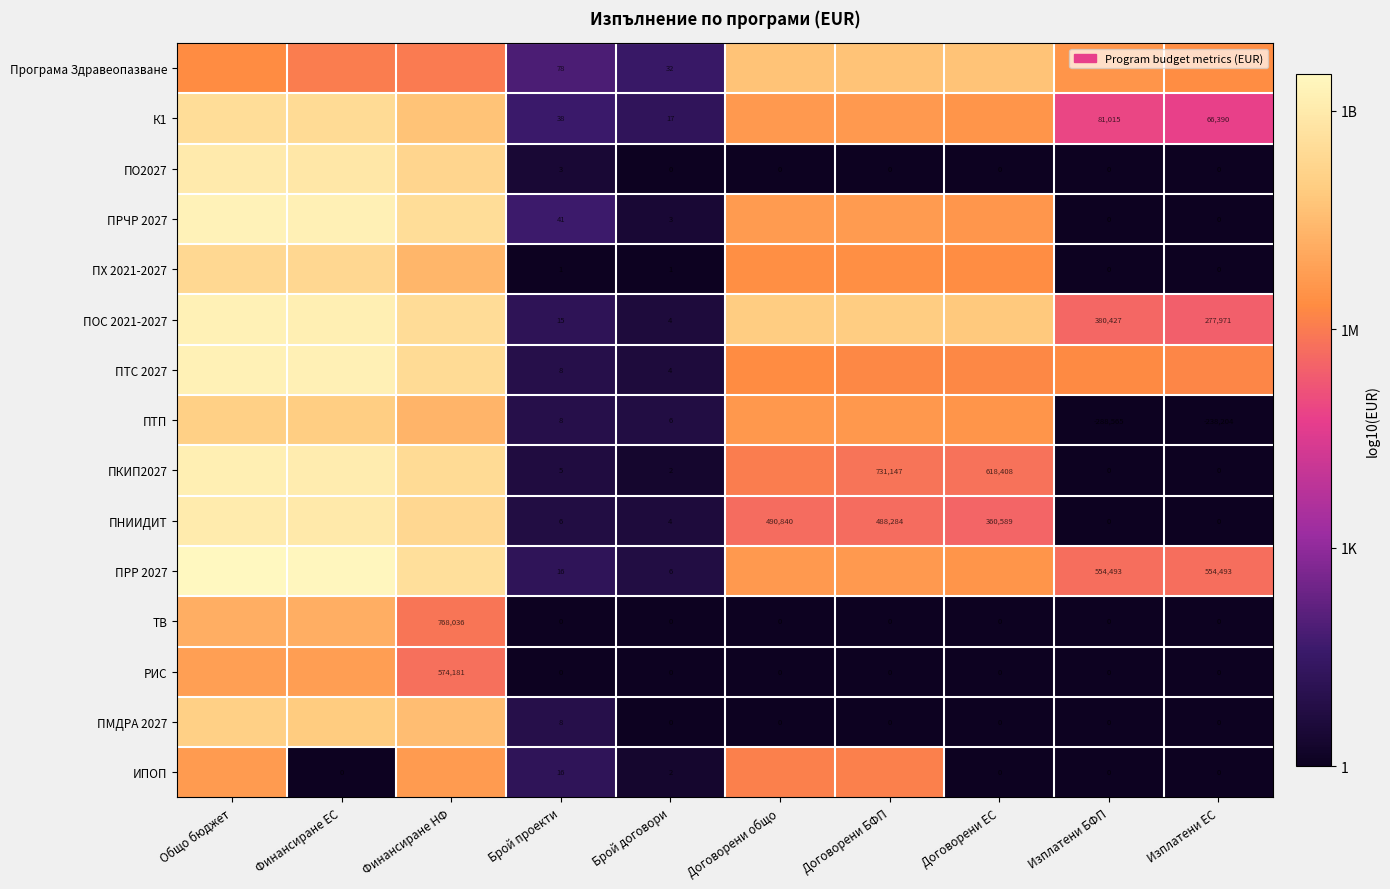

Rank the series by their maximum value, from lowest to highest.

ИПОП, РИС, ТВ, Програма Здравеопазване, ПМДРА 2027, ПТП, ПХ 2021-2027, К1, ПО2027, ПНИИДИТ, ПКИП2027, ПОС 2021-2027, ПТС 2027, ПРЧР 2027, ПРР 2027